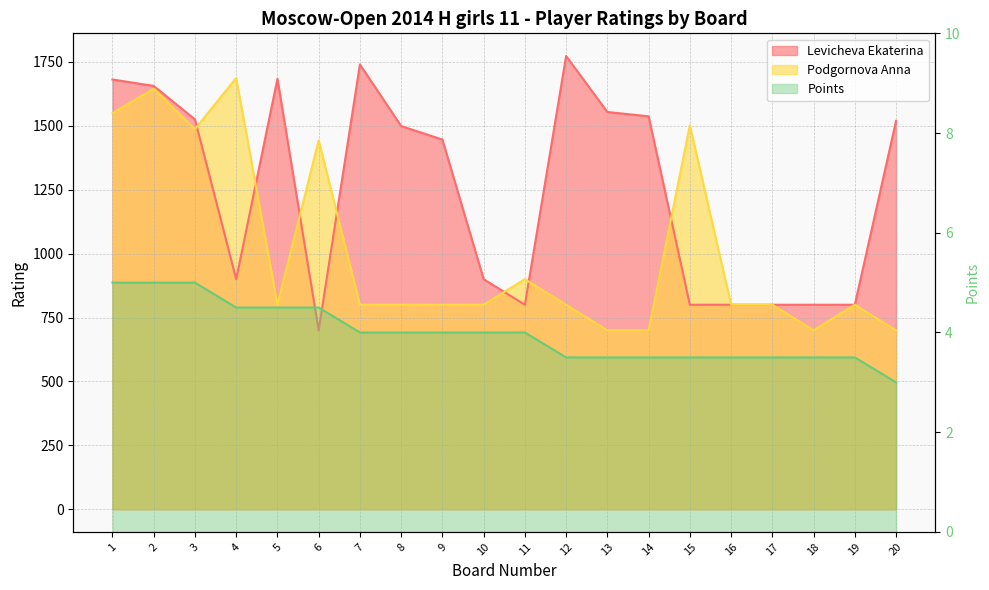

How many values in the Levicheva Ekaterina series are below 1499?

10